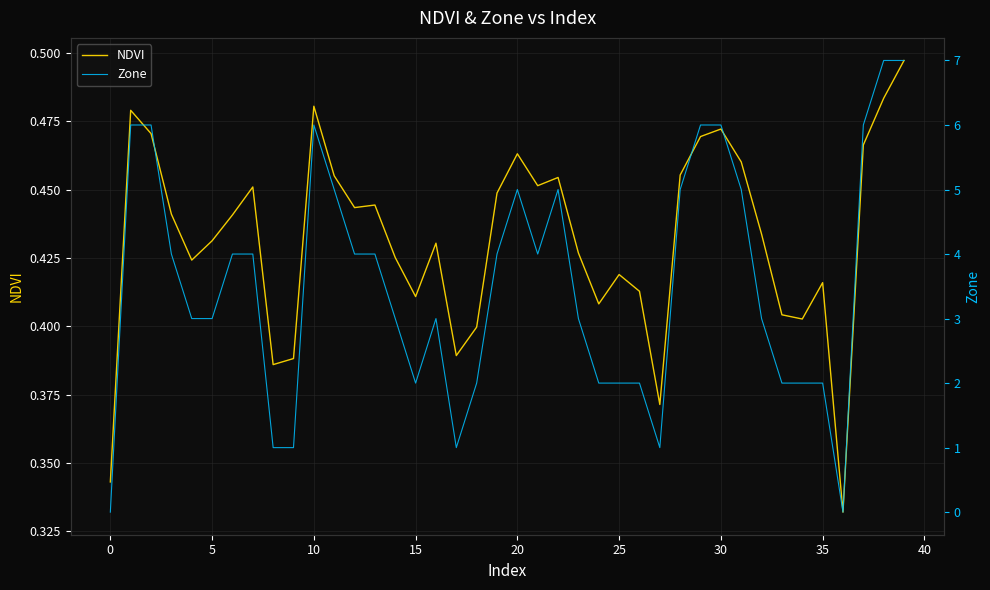

What is the approximate value of NDVI at 35?

0.4